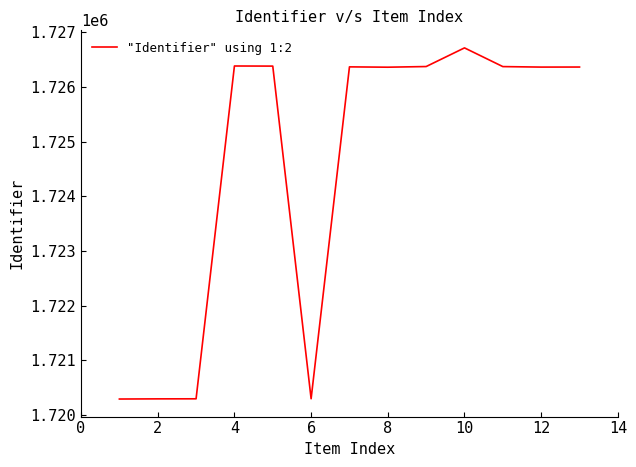

What is the greatest value displayed?

1726713